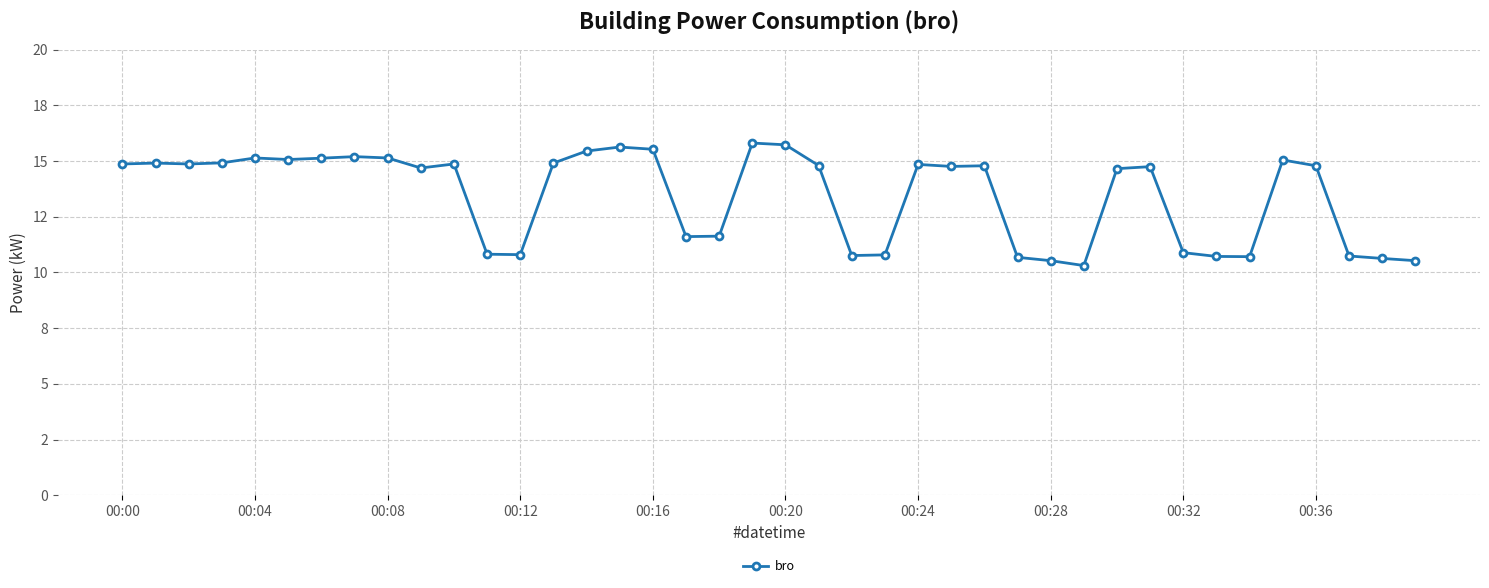

Which category has the highest value across all series?

19